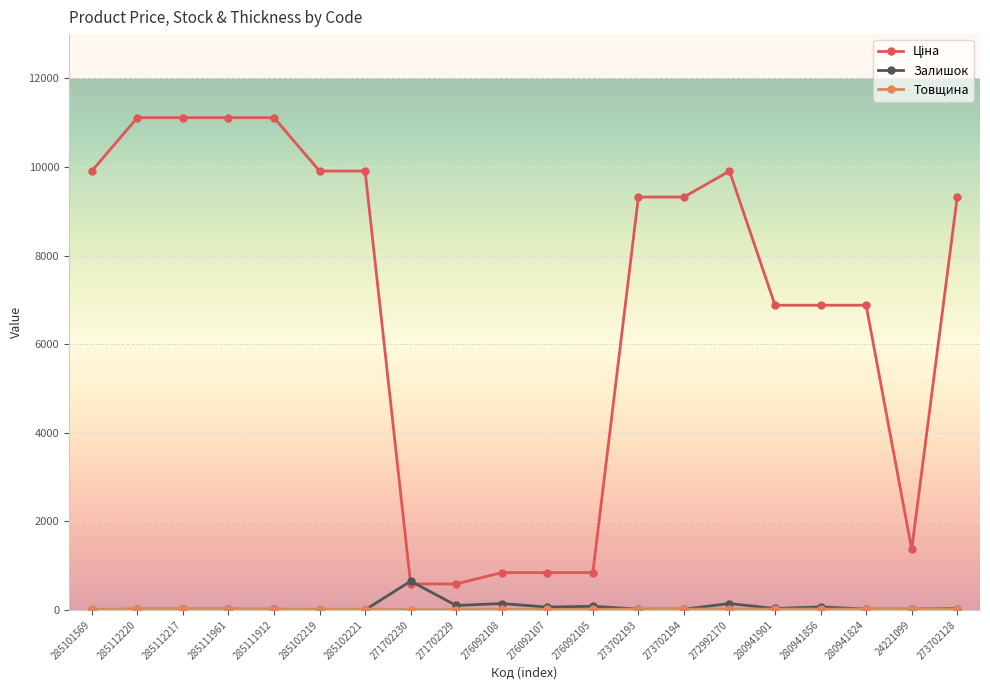

Is it true that Залишок equals 0.0 at 285102221?

True